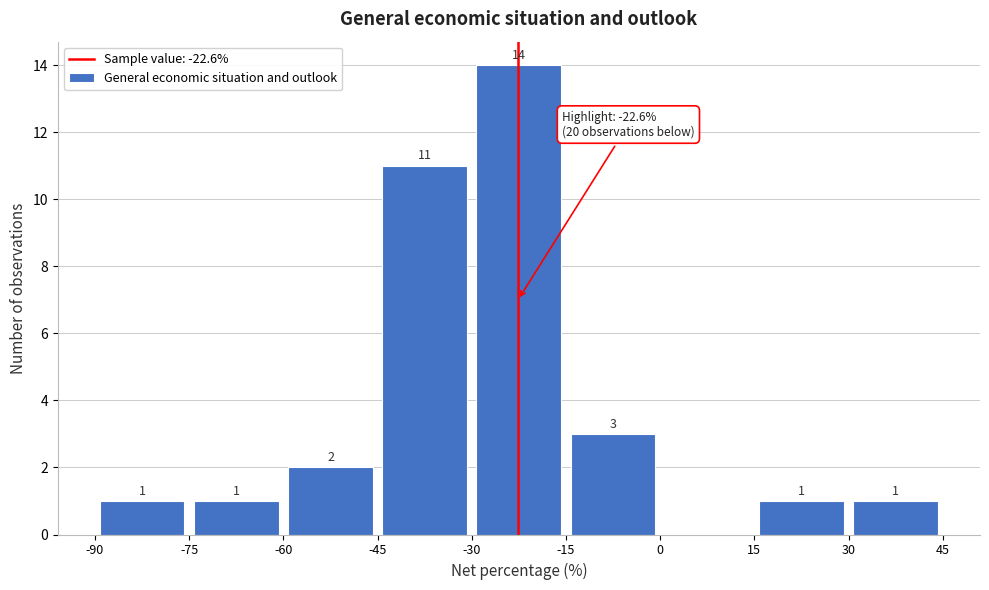

Over which range of the x-axis is the bar tallest?

-30 to -15